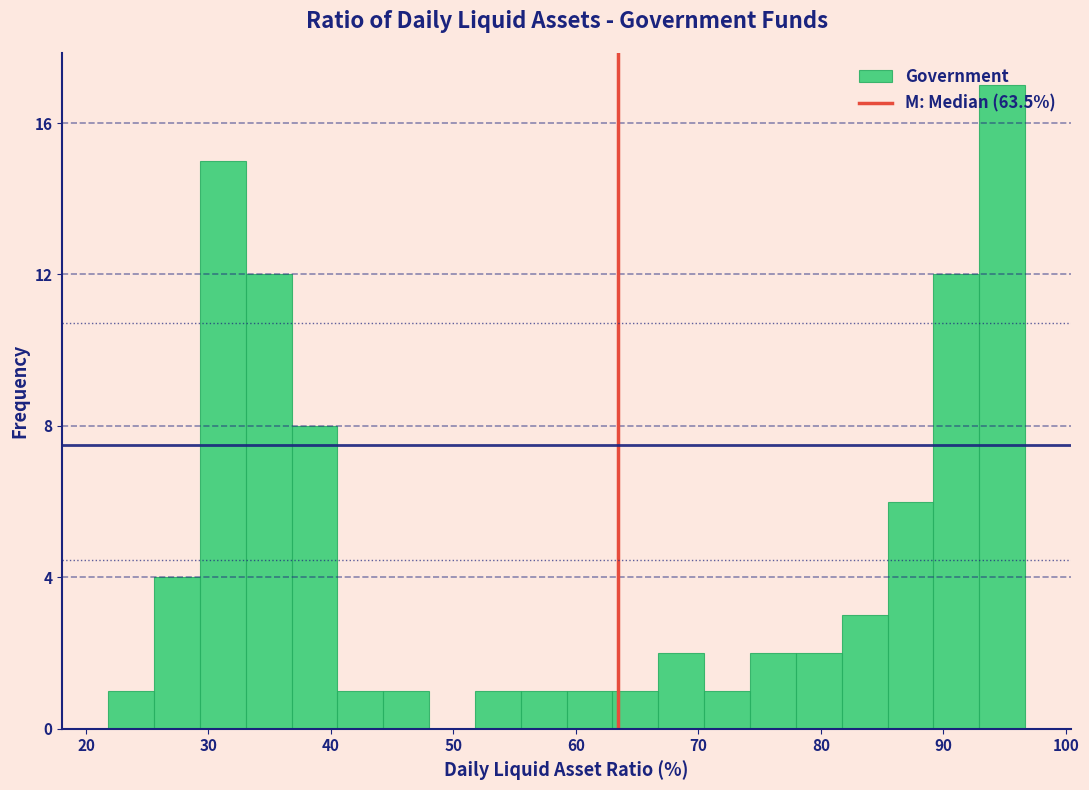

Read against the x-axis, roughly where is the centre of the tallest bar?

95